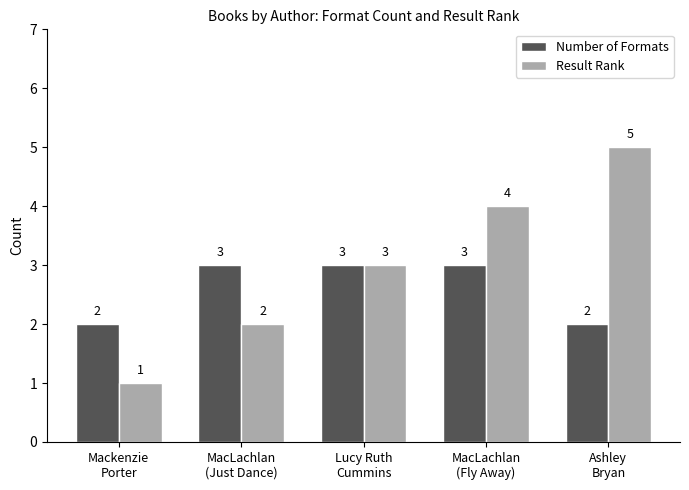

Is the value of Number of Formats at MacLachlan
(Just Dance) greater than the value of Result Rank at MacLachlan
(Fly Away)?

No